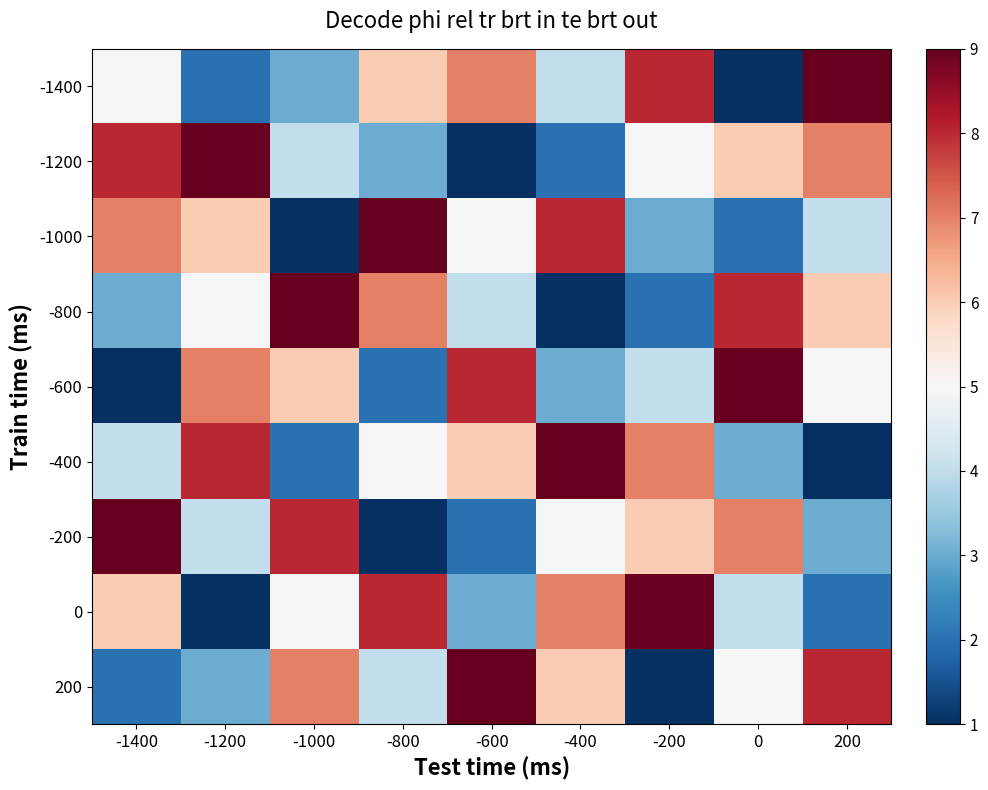

Rank the series by their maximum value, from highest to lowest.

-1400, -1200, -1000, -800, -600, -400, -200, 0, 200